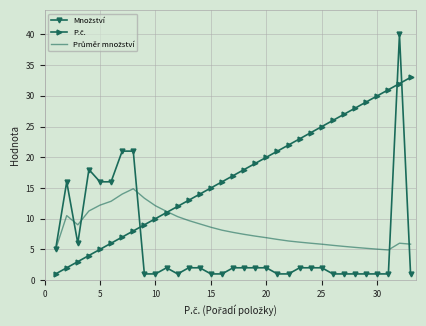

What is the minimum value shown in the chart?

1.0